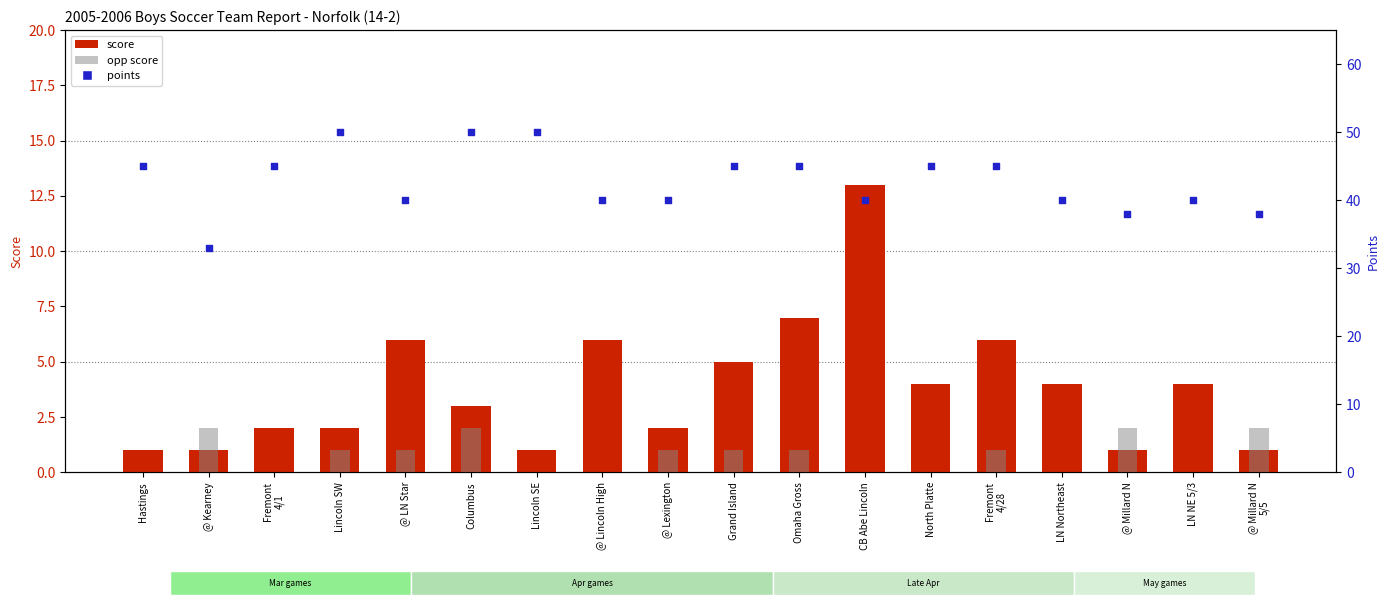

What are all the series names shown in the legend?

score, opp score, points